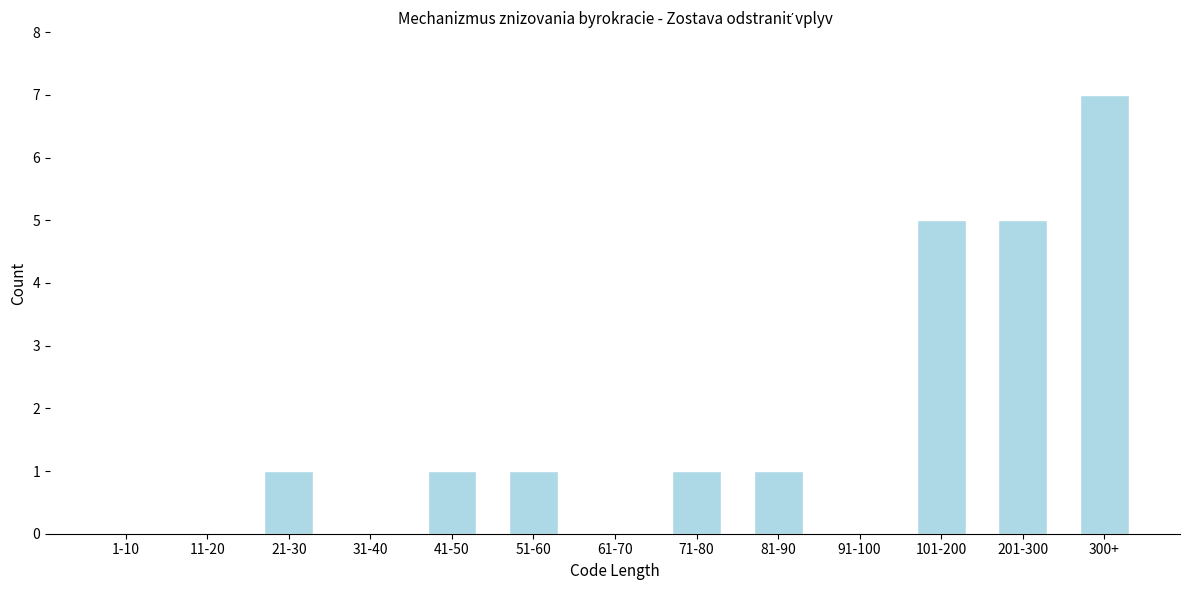

Reading left to right, list all the values displayed in this chart.

1-10=0	11-20=0	21-30=1	31-40=0	41-50=1	51-60=1	61-70=0	71-80=1	81-90=1	91-100=0	101-200=5	201-300=5	300+=7